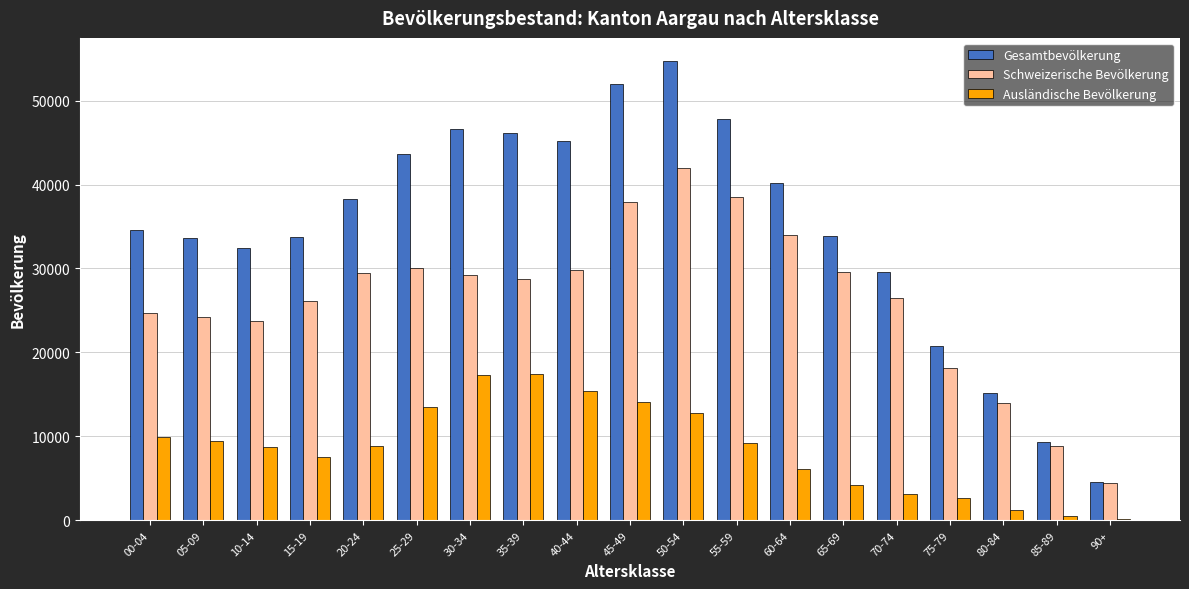

True or false: Gesamtbevölkerung has a value of 2119 at 90+.

False